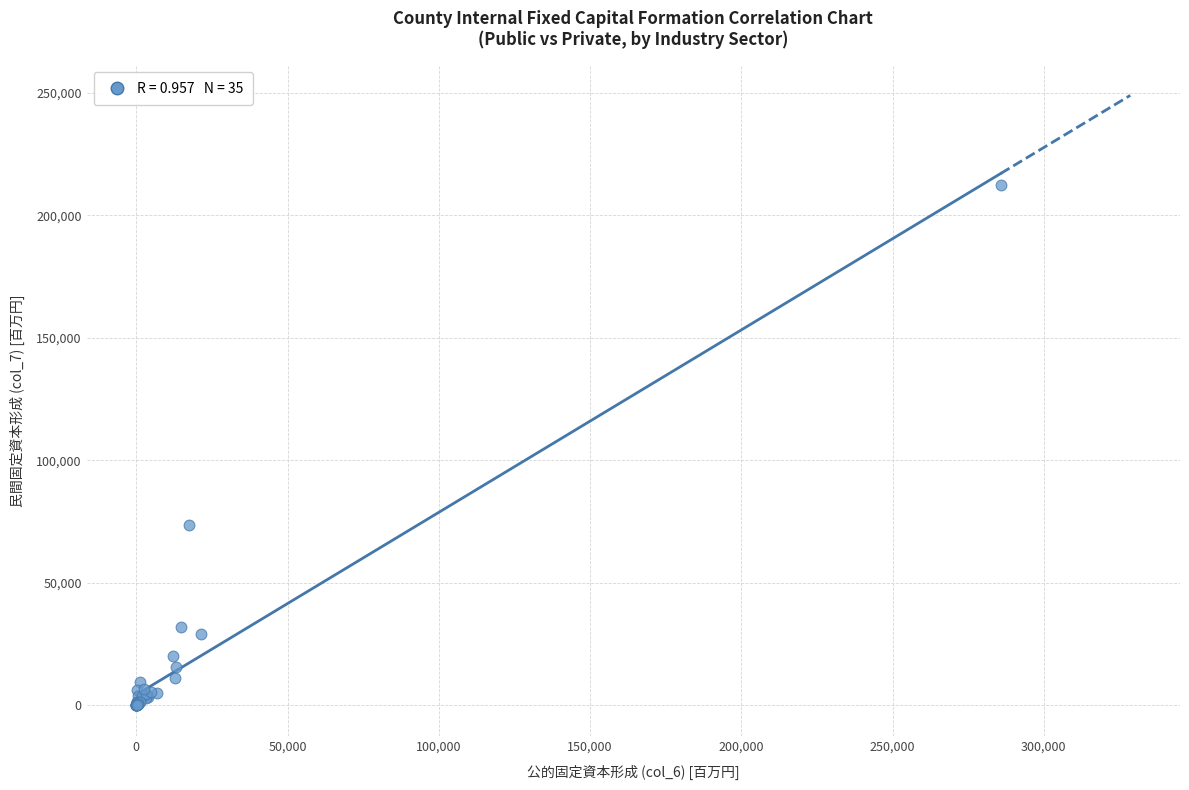

What Y value in the scatter plot is closest to 106075?

73510.0